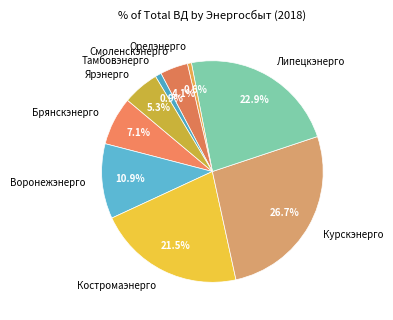

Is there a majority slice in this chart?

No